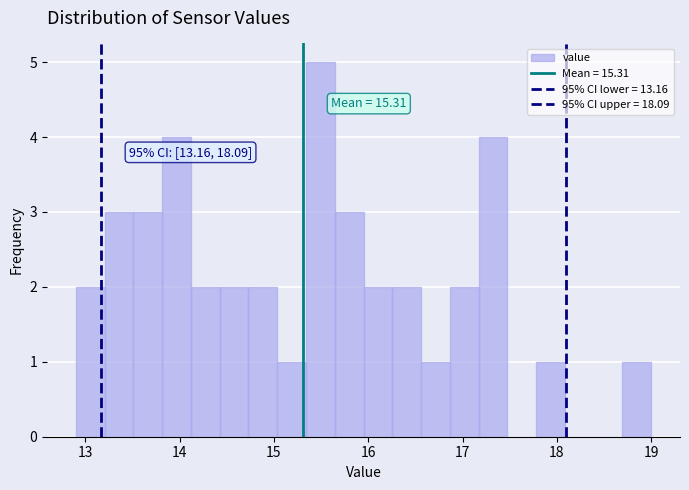

Around what value on the x-axis is the tallest bar? Give the approximate position of its centre, as read against the axis.

15.5